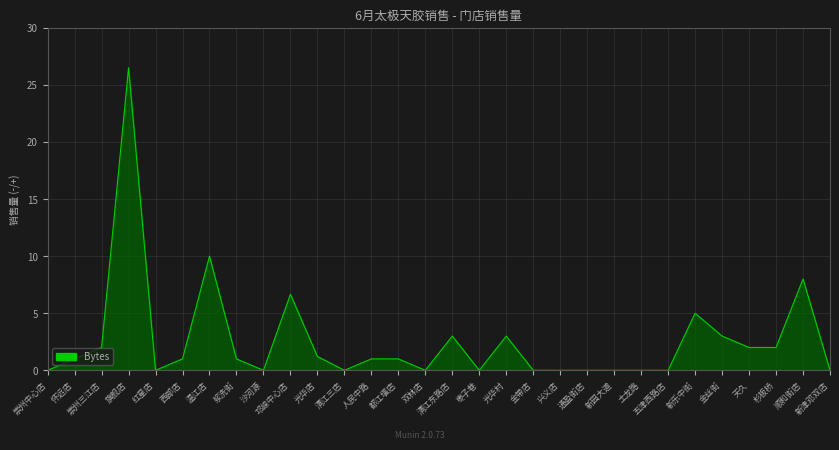

Which has a higher value, 旗舰店 or 新津邓双店?

旗舰店